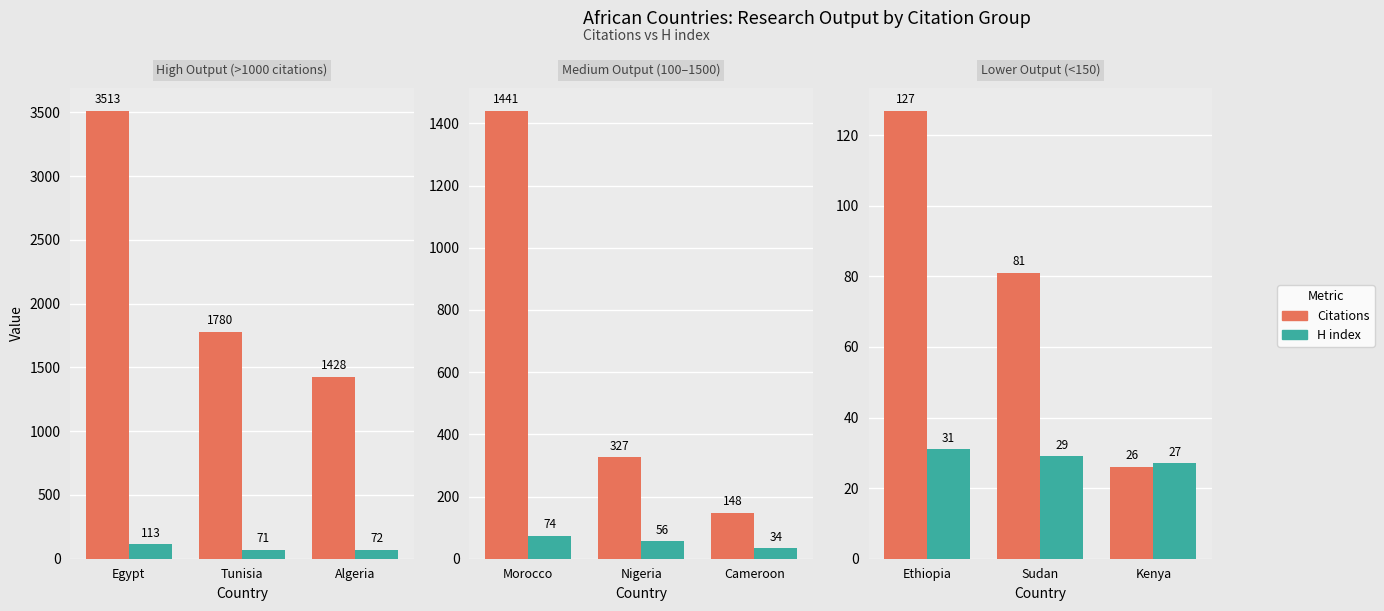

Which series changed the most between Ethiopia and Kenya?

Citations